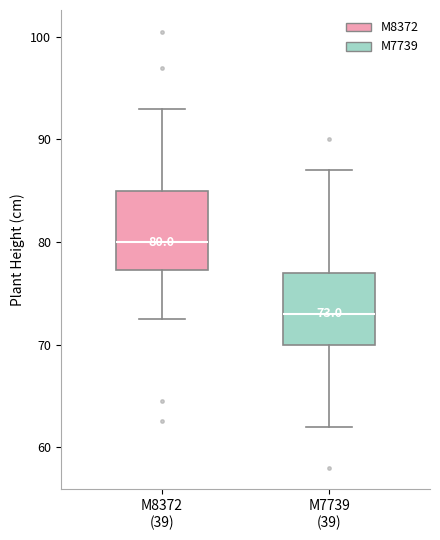

Which box has the highest median line?

M8372 (39)